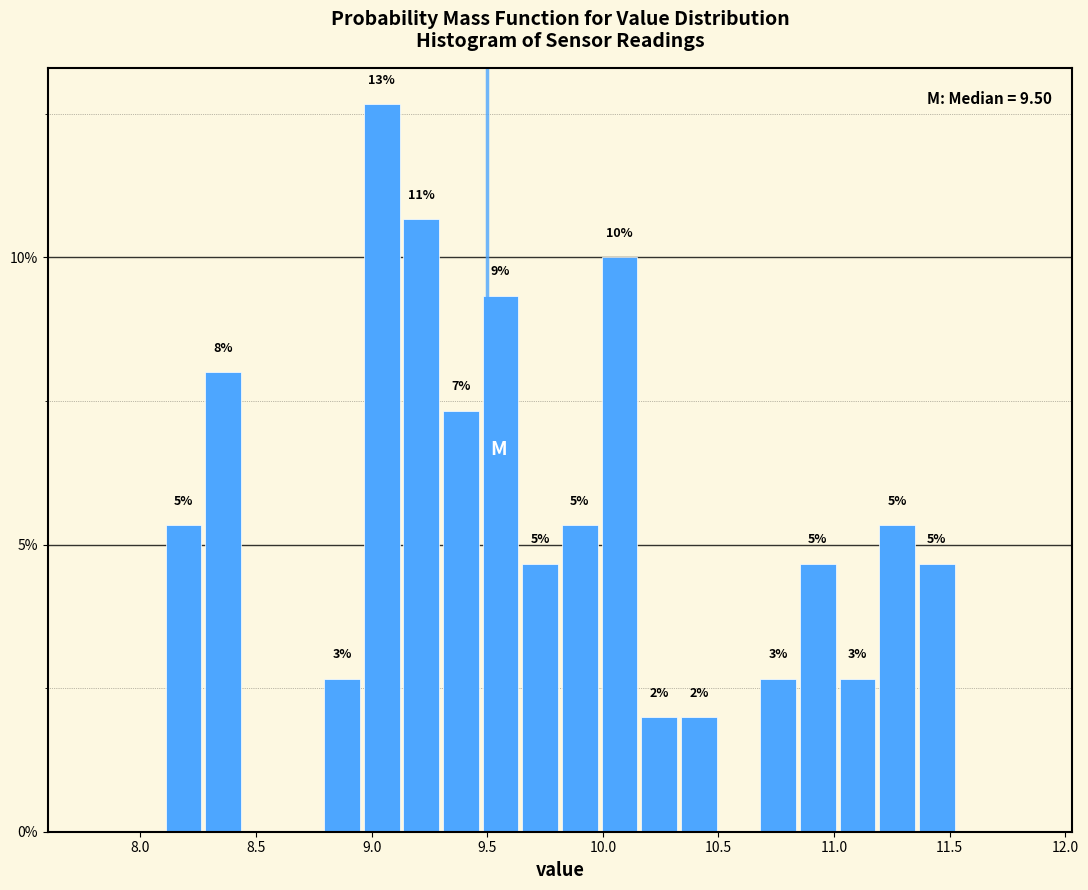

Around what value on the x-axis is the tallest bar? Give the approximate position of its centre, as read against the axis.

9.05